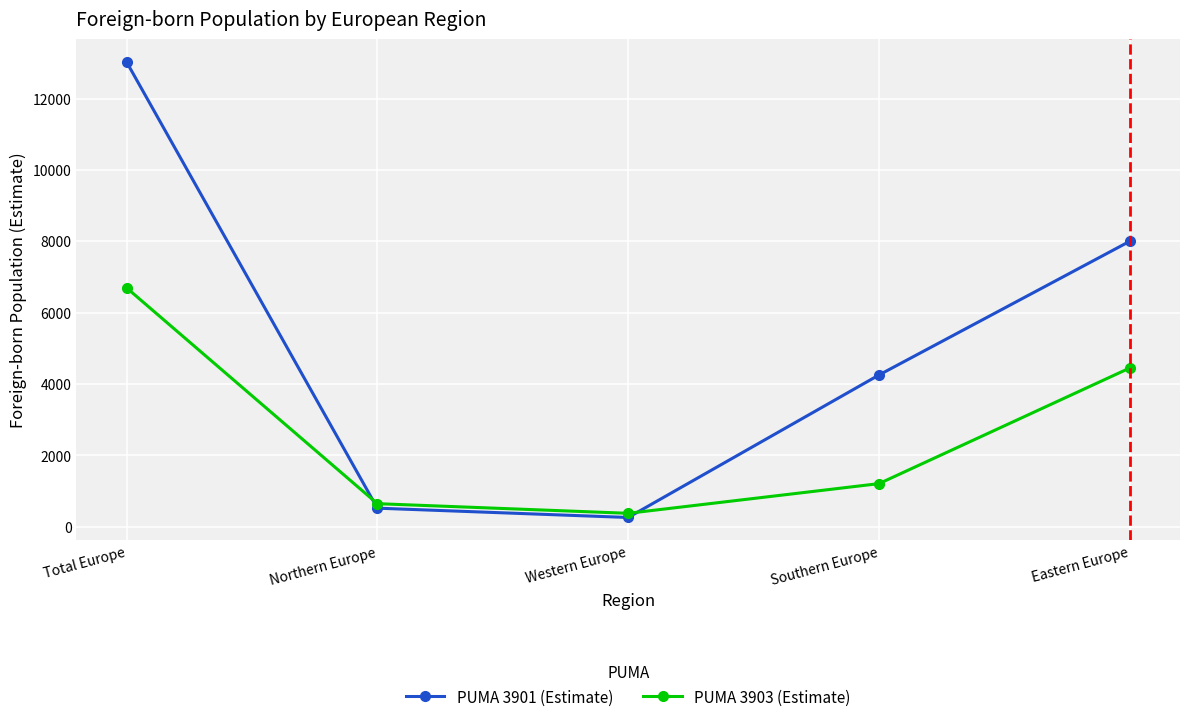

Where do PUMA 3903 (Estimate) and PUMA 3901 (Estimate) first cross each other?

Total Europe and Northern Europe